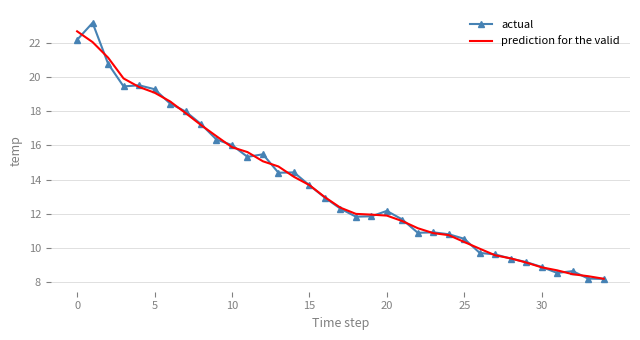

What is the minimum value shown in the chart?

8.2